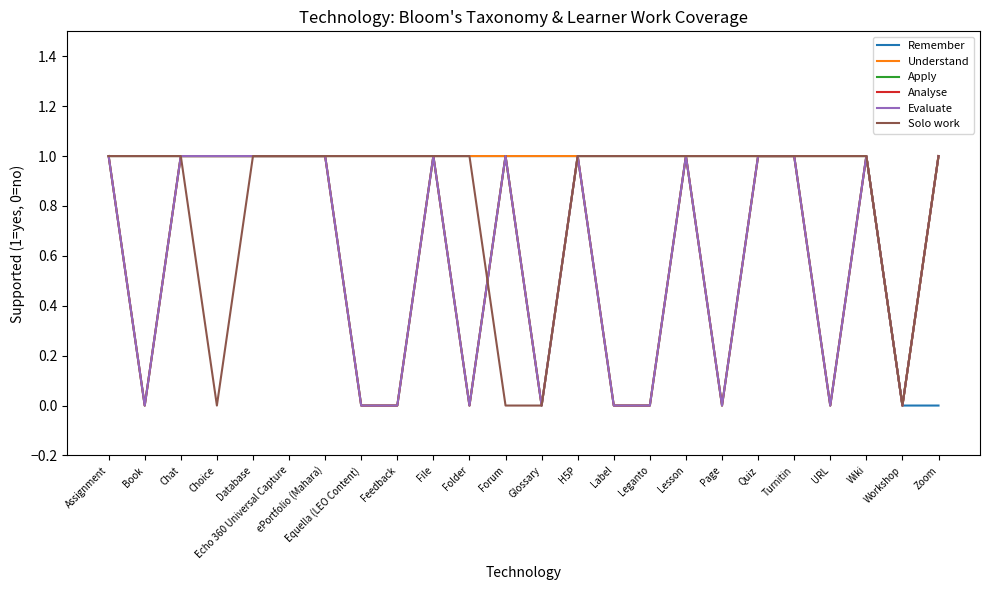

At which category does the chart reach its minimum across all series?

Workshop